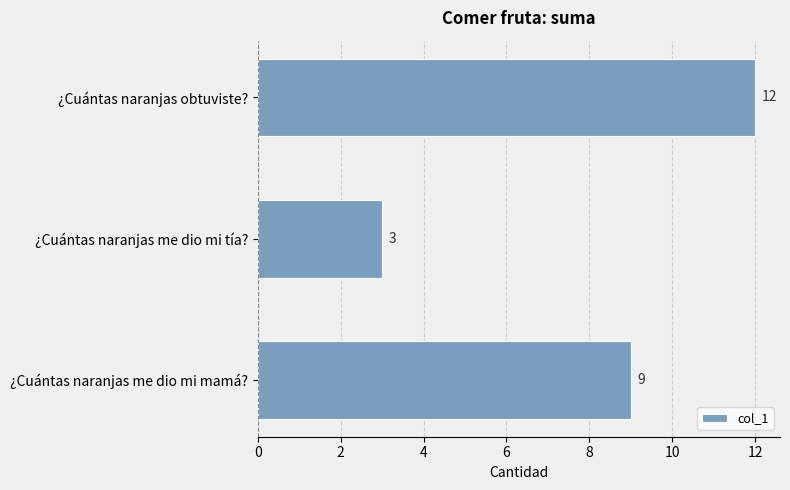

Reading bottom to top, extract all data points from this chart.

¿Cuántas naranjas me dio mi mamá?=9	¿Cuántas naranjas me dio mi tía?=3	¿Cuántas naranjas obtuviste?=12